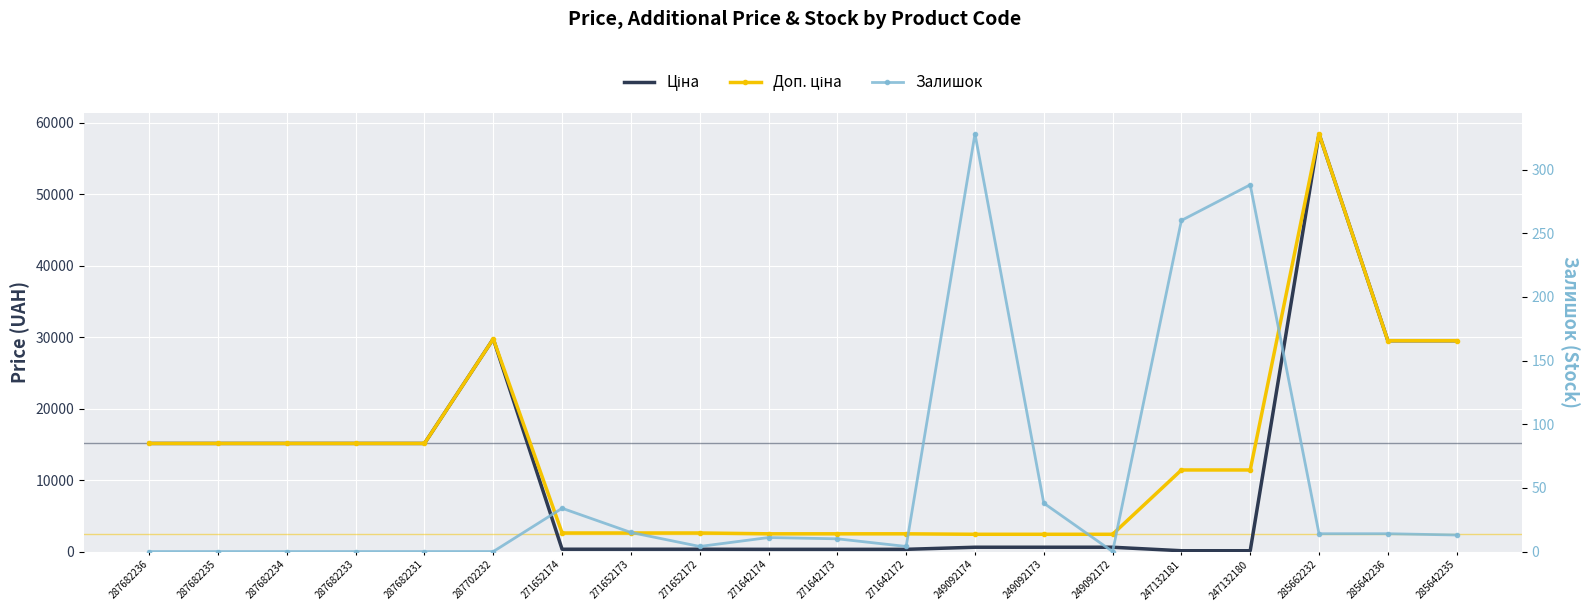

At which label does Доп. ціна first exceed 11410?

287682236